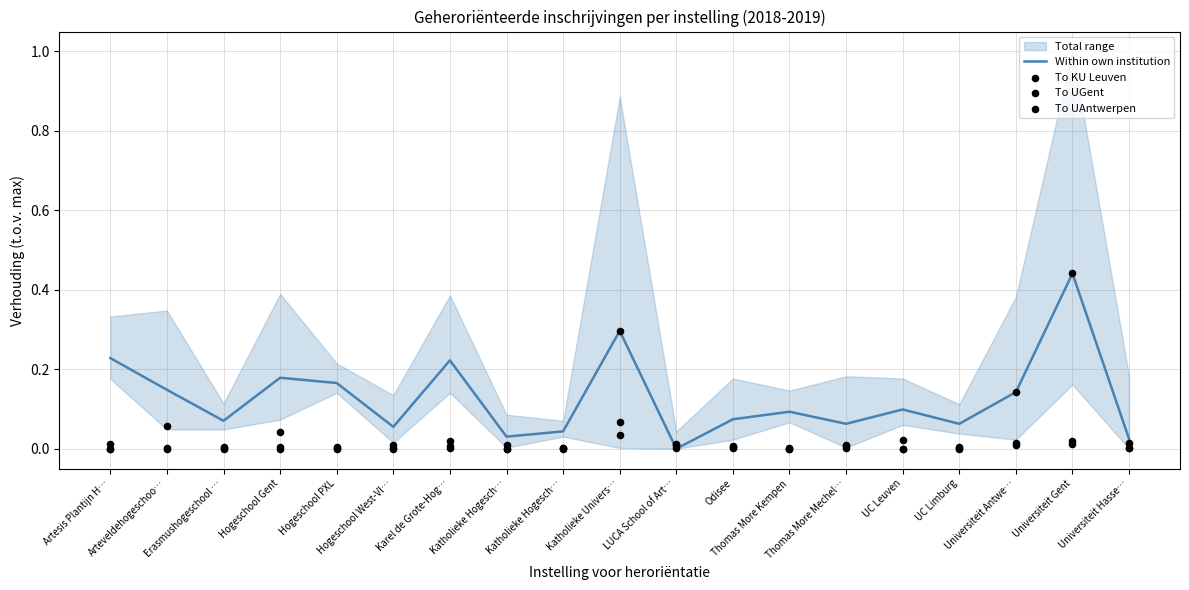

At which category is the sum across all series the highest?

Universiteit Gent